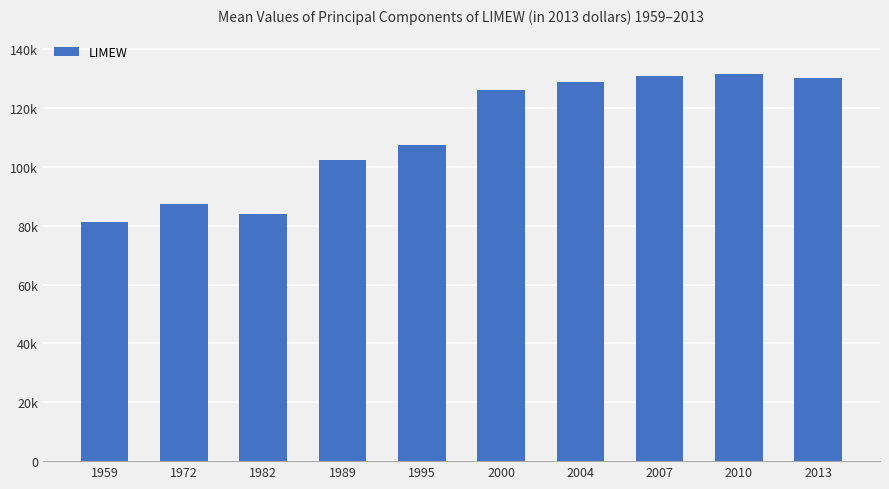

What is the sum of the values at 1989 and 1995?

209761